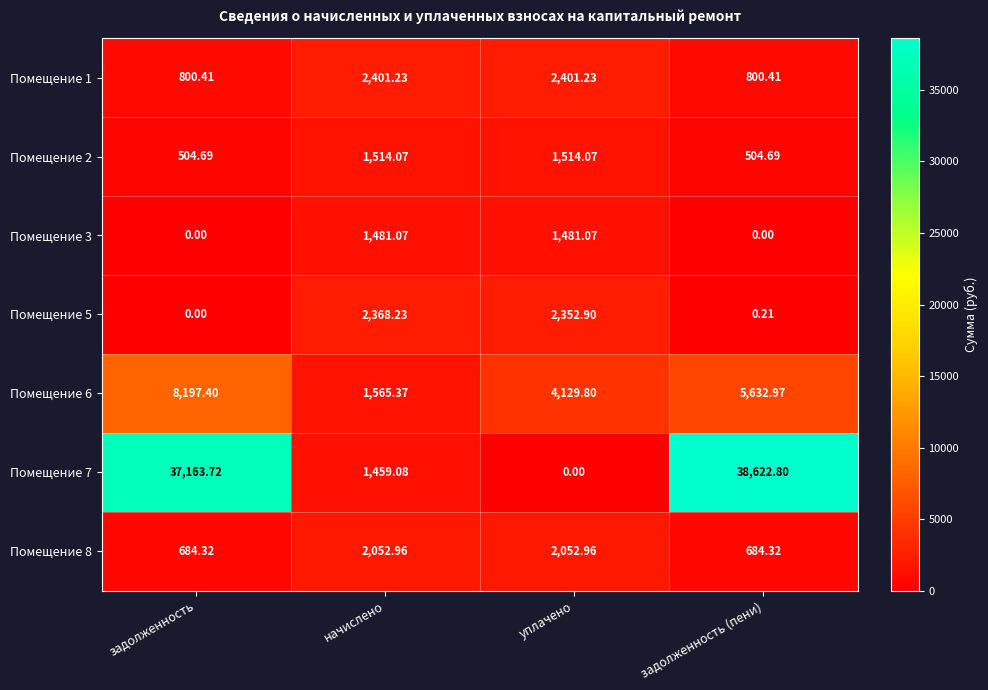

At which category is the sum across all series the highest?

задолженность